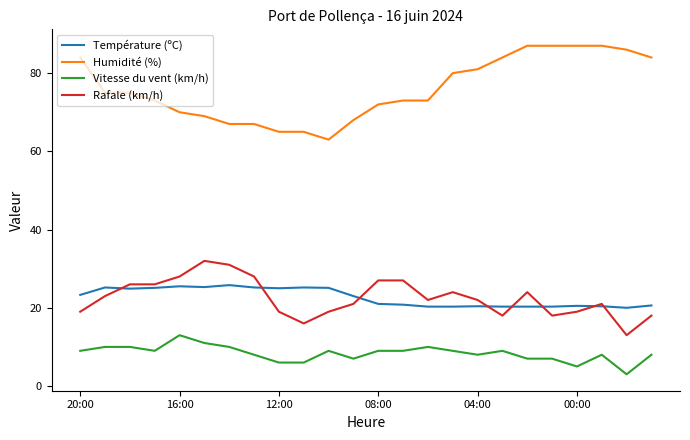

Which series has the largest total across all categories?

Humidité (%)